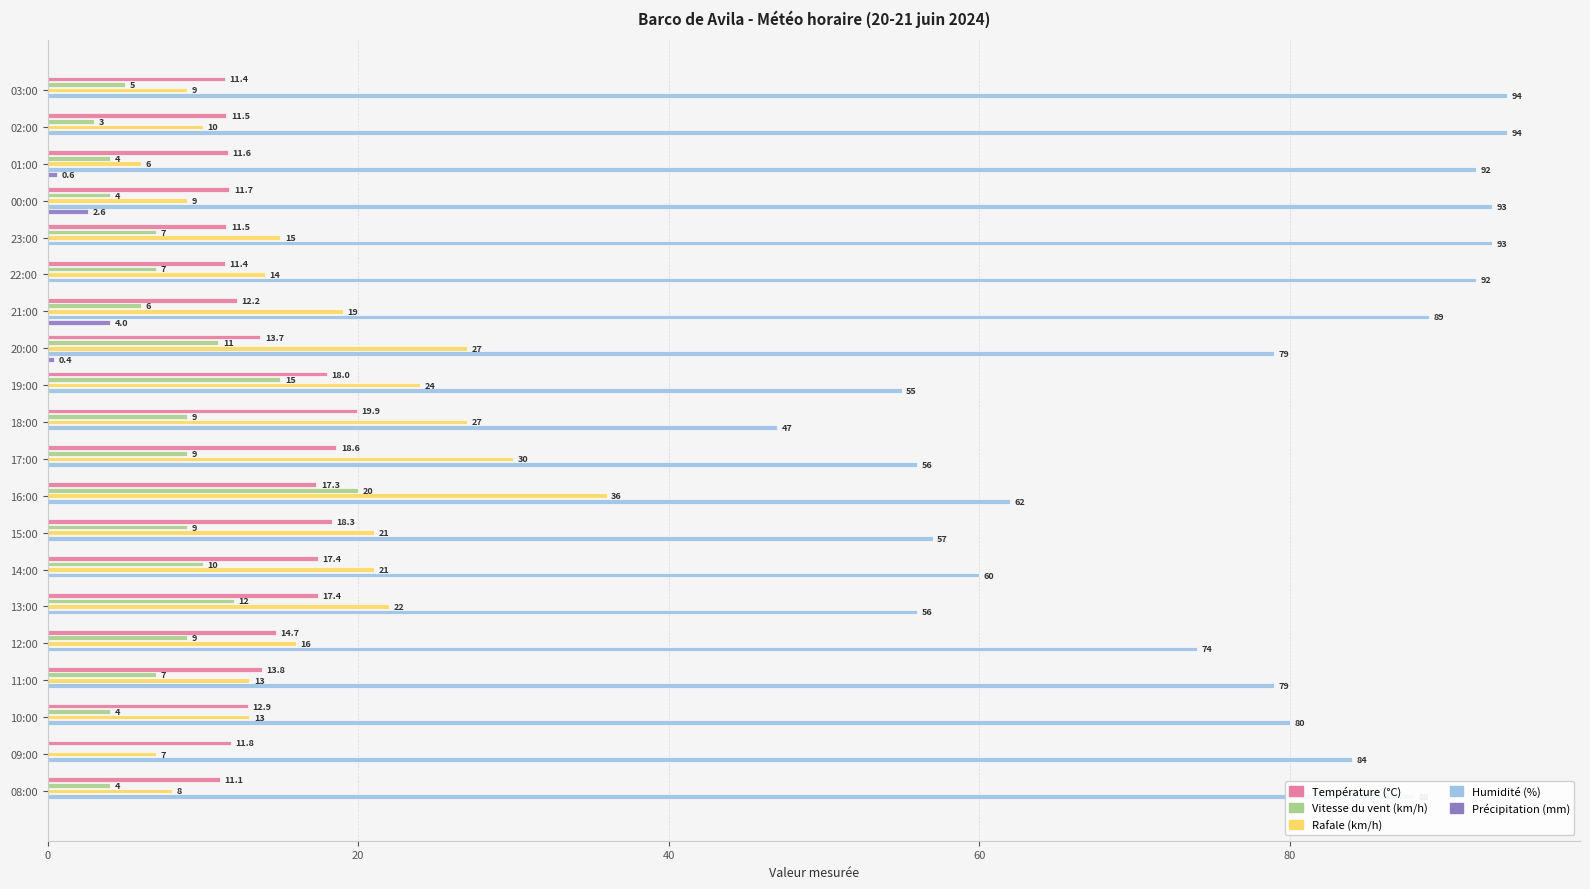

What is the sum of all Vitesse du vent (km/h) values?

155.0